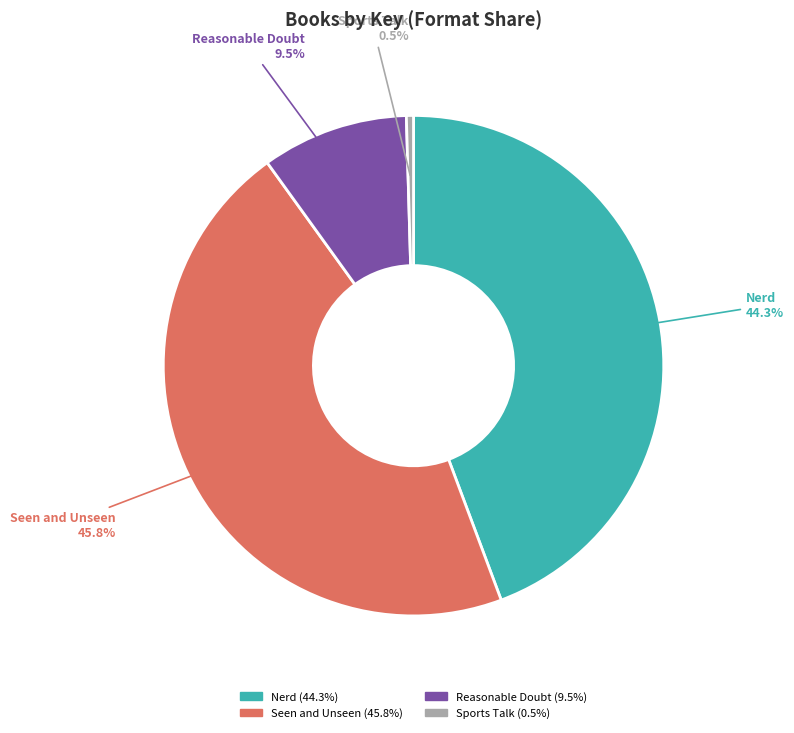

Is there any slice that represents more than half of the pie?

No